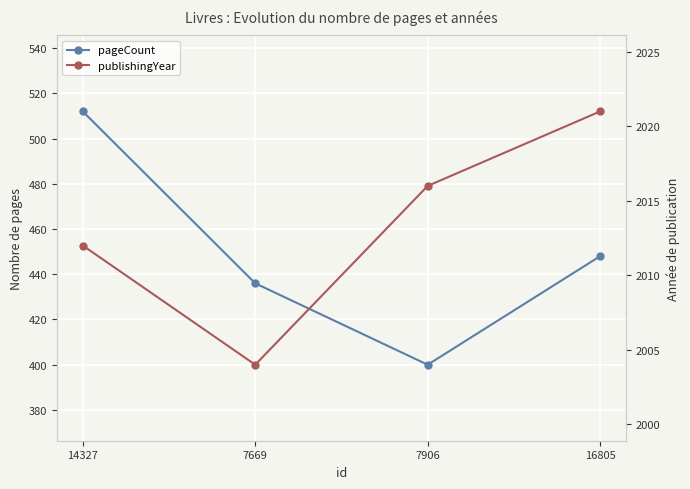

What is the minimum value for publishingYear?

2004